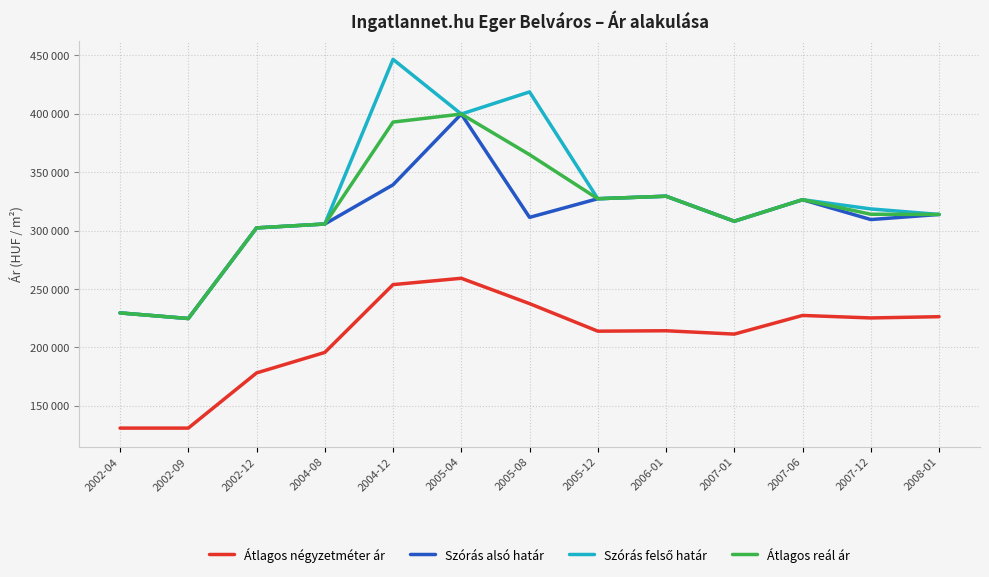

Does the chart have visible grid lines?

Yes